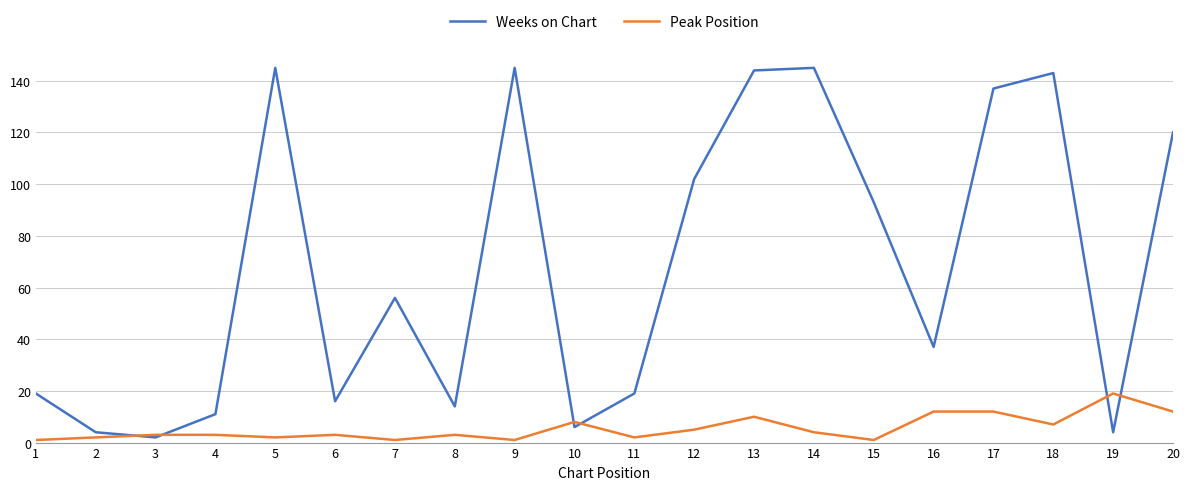

What are all the series names shown in the legend?

Weeks on Chart, Peak Position